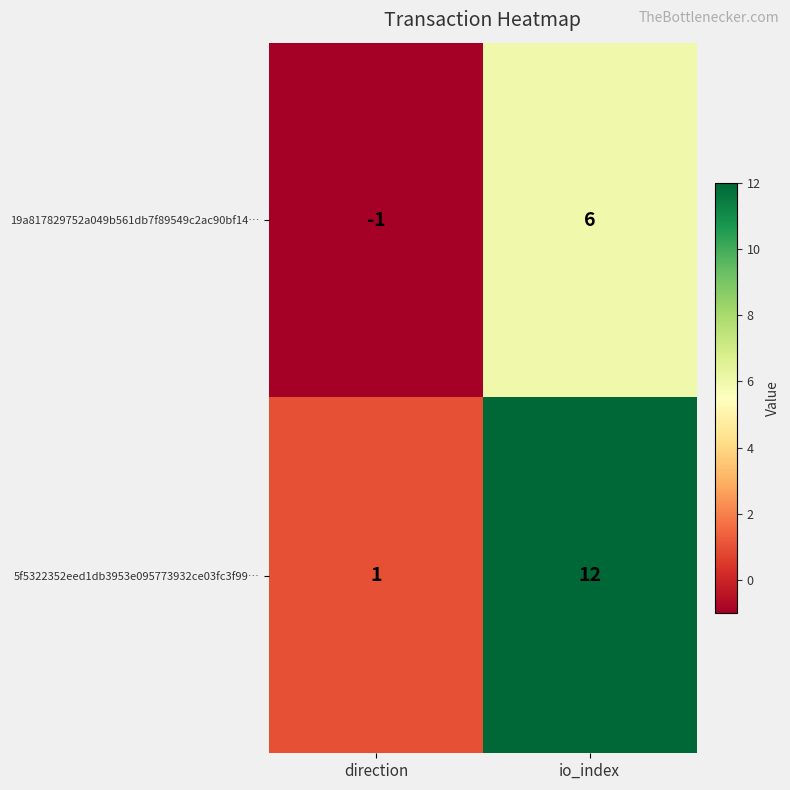

Is it true that 5f5322352eed1db3953e095773932ce03fc3f99… equals 17 at io_index?

False